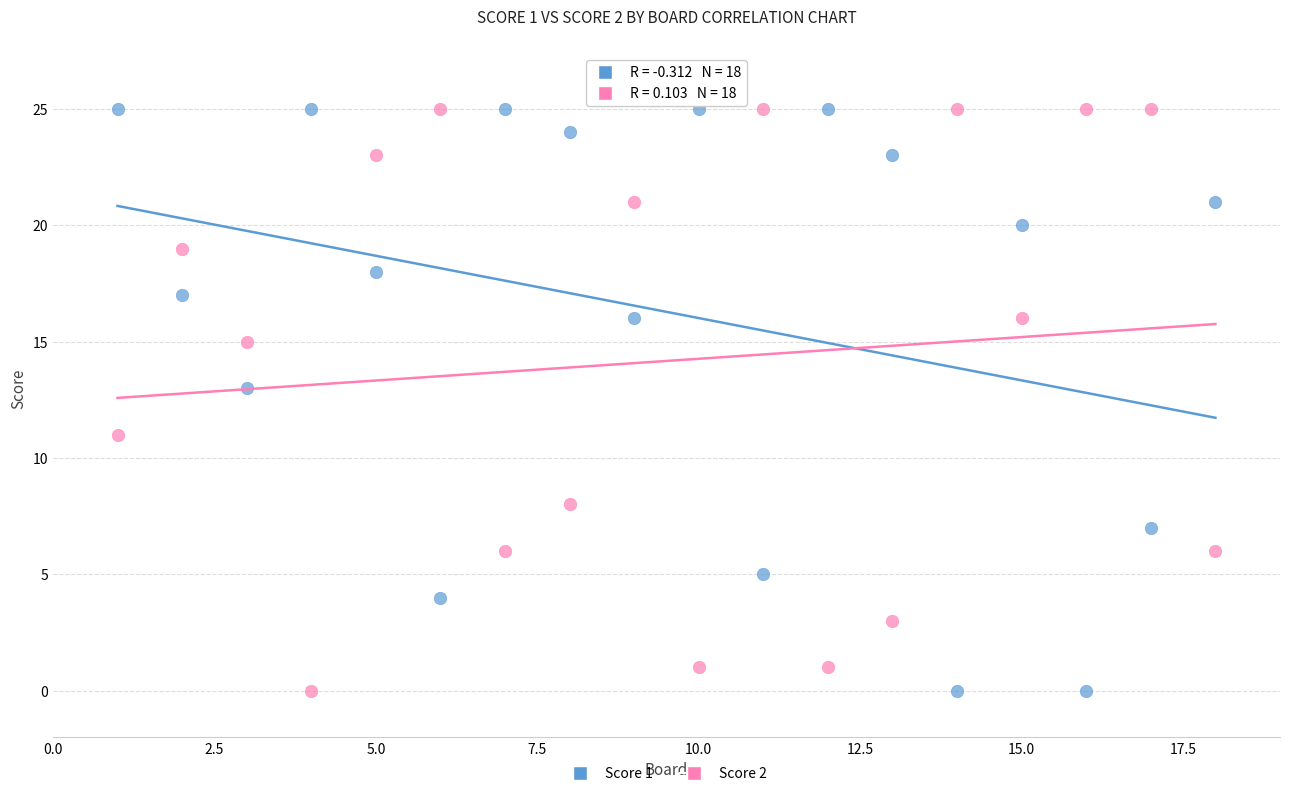

Across all data points, what is the range of Y values (max minus min)?

25